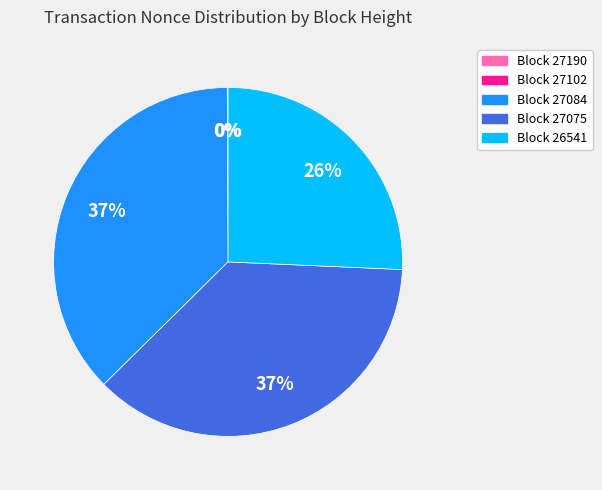

Does any single category account for the majority?

No